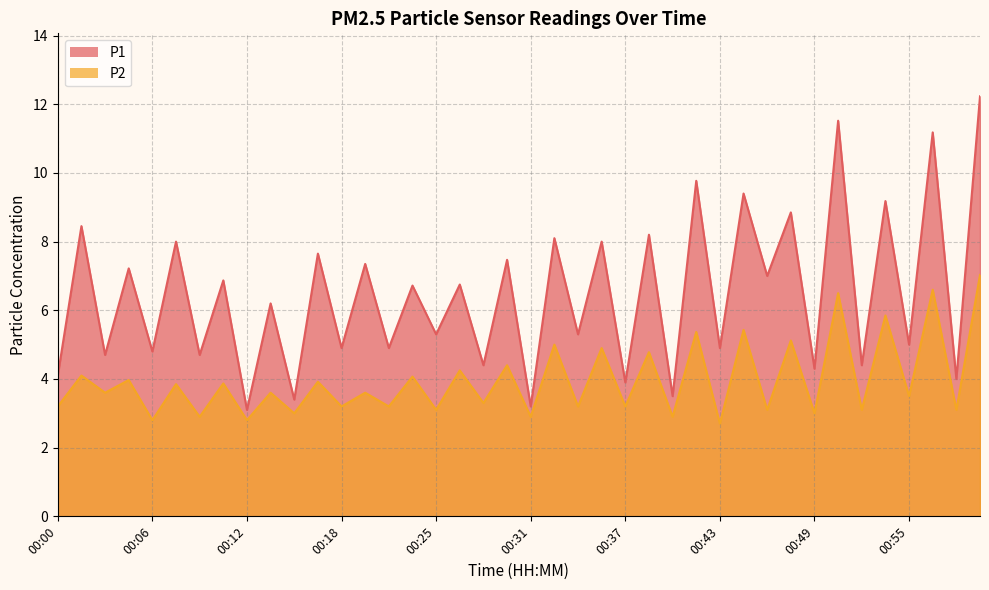

Does the chart display data point markers on the line(s)?

No